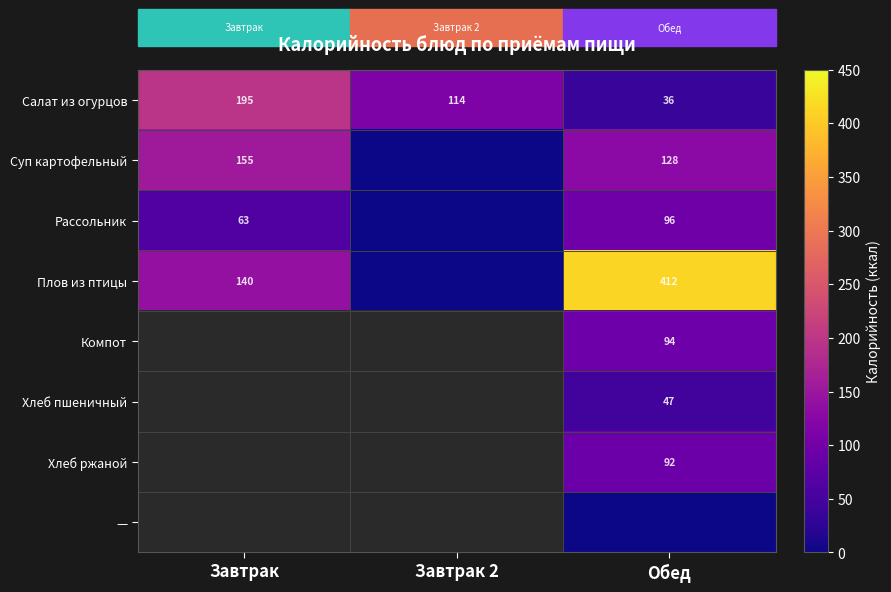

At which category is the sum across all series the highest?

Обед